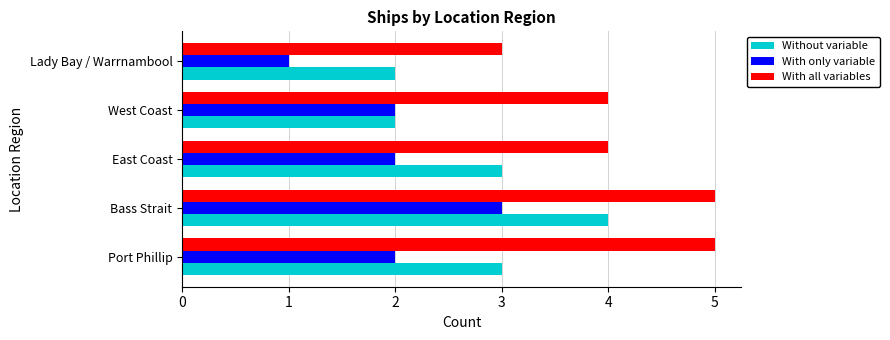

The value of With only variable at Bass Strait is 1. True or false?

False